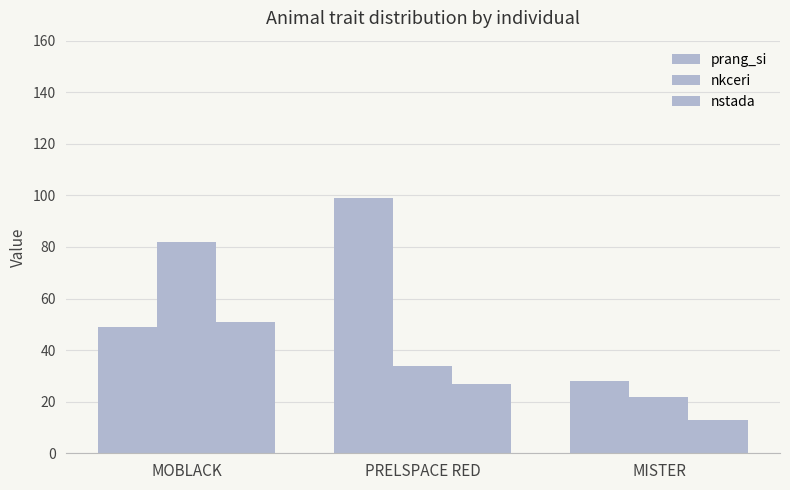

The nkceri series shows 22 at MISTER. True or false?

True